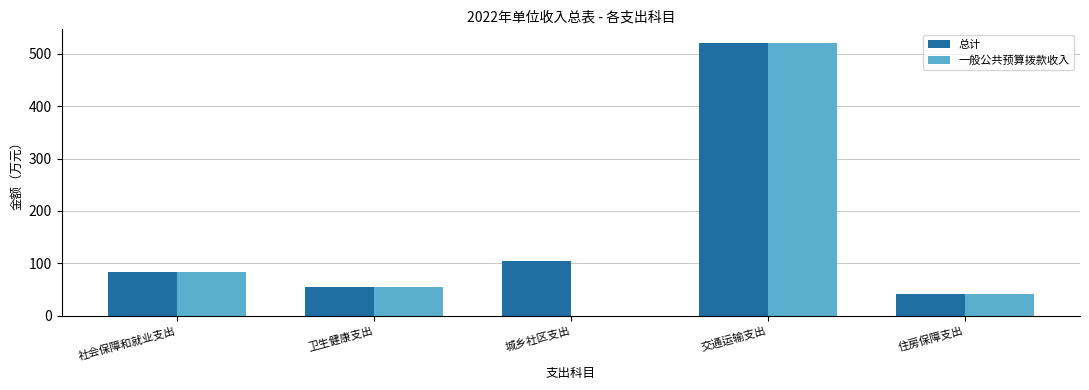

The value of 总计 at 卫生健康支出 is 90.5. True or false?

False